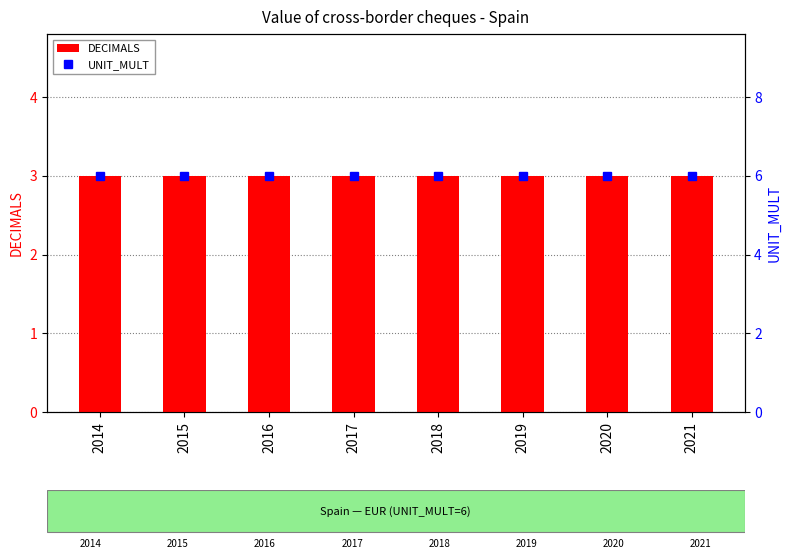

What are all the series names shown in the legend?

DECIMALS, UNIT_MULT